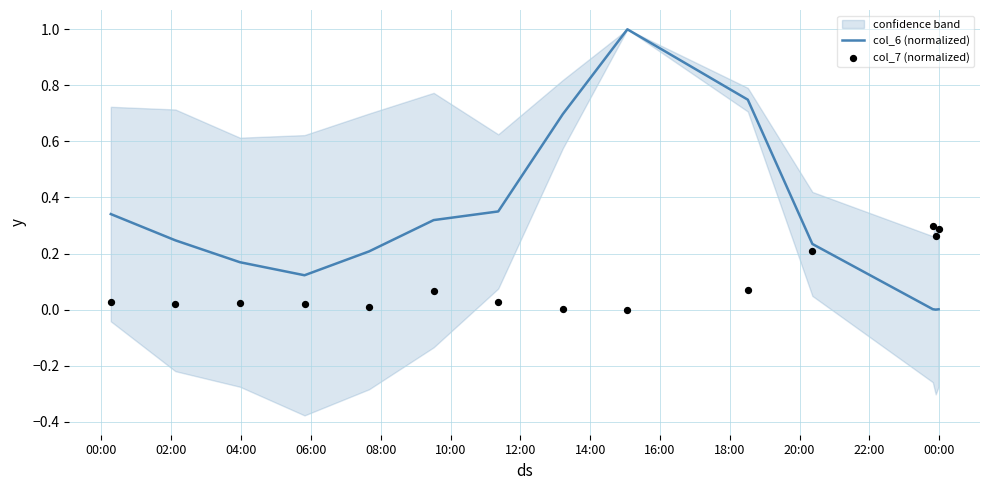

At which category is the sum across all series the highest?

16:00